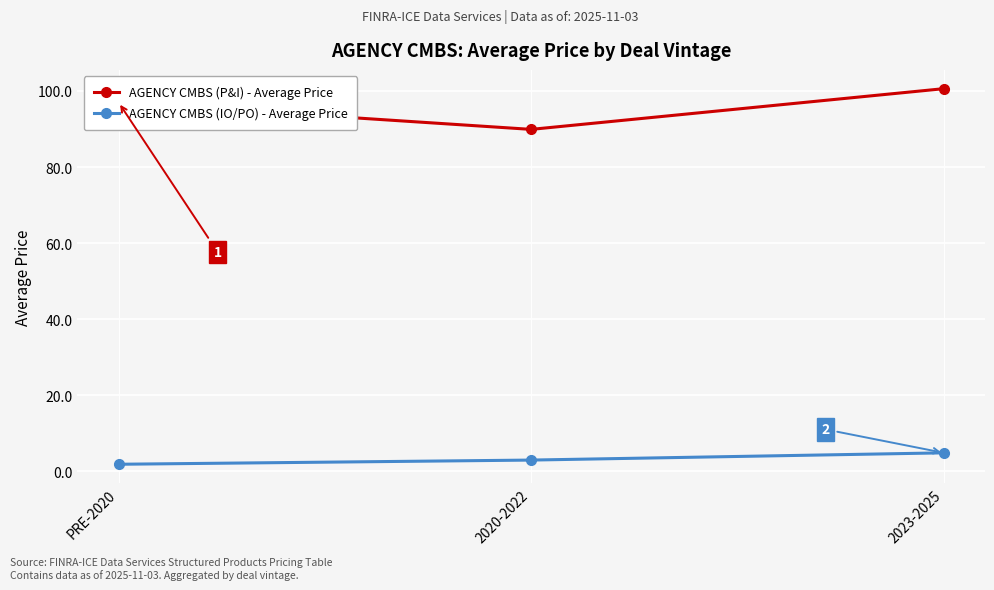

List the series in order of their overall mean, lowest first.

AGENCY CMBS (IO/PO) - Average Price, AGENCY CMBS (P&I) - Average Price